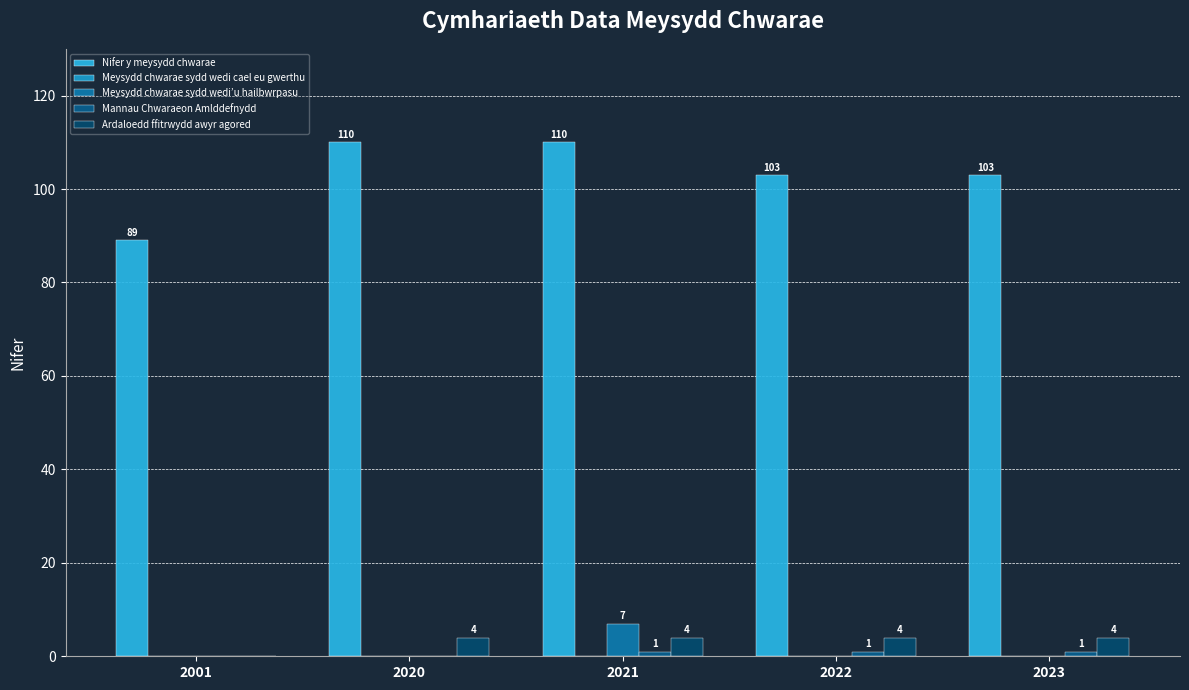

Which label corresponds to the smallest value in the chart?

2001